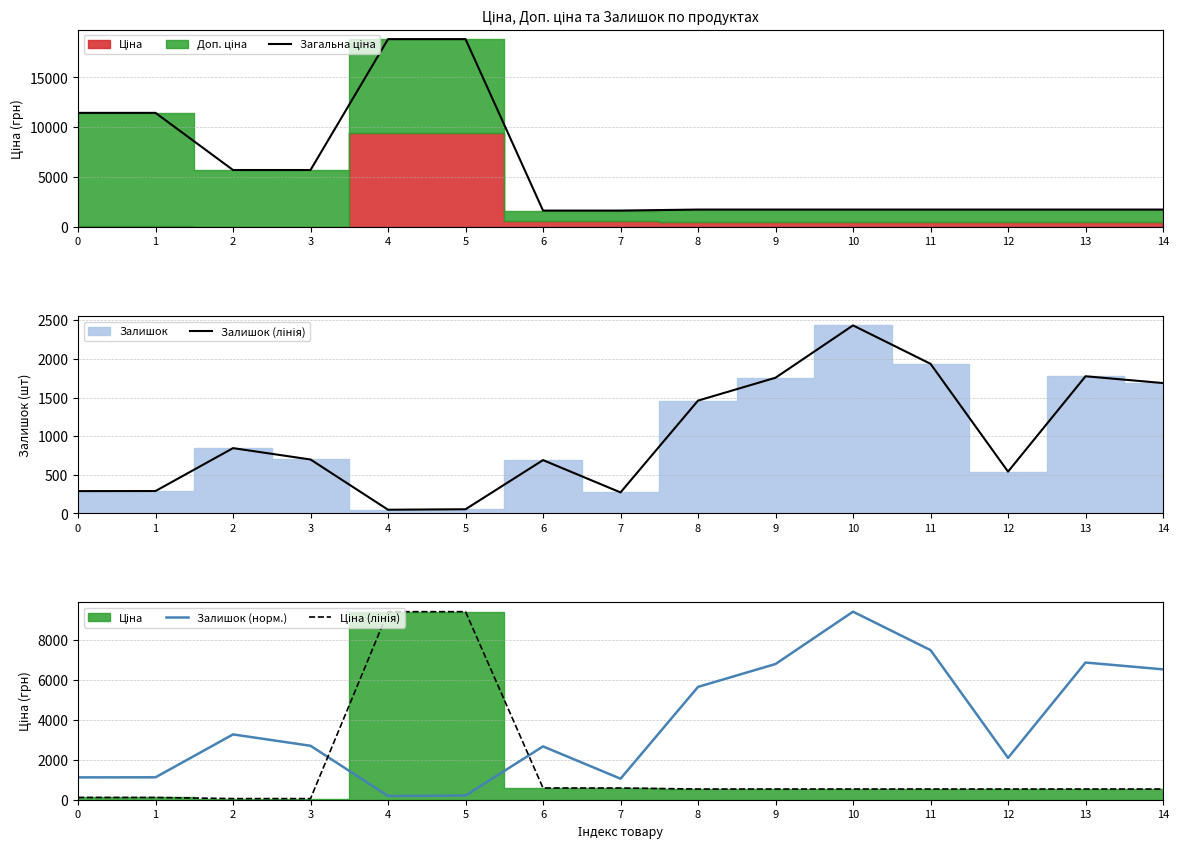

Does the chart have visible grid lines?

Yes